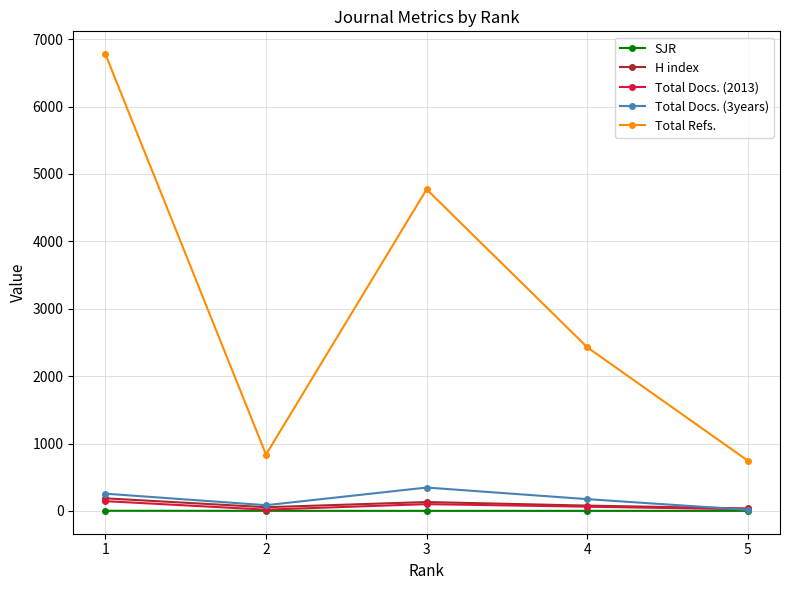

True or false: Total Refs. has more than 2 points higher than both neighbors.

False